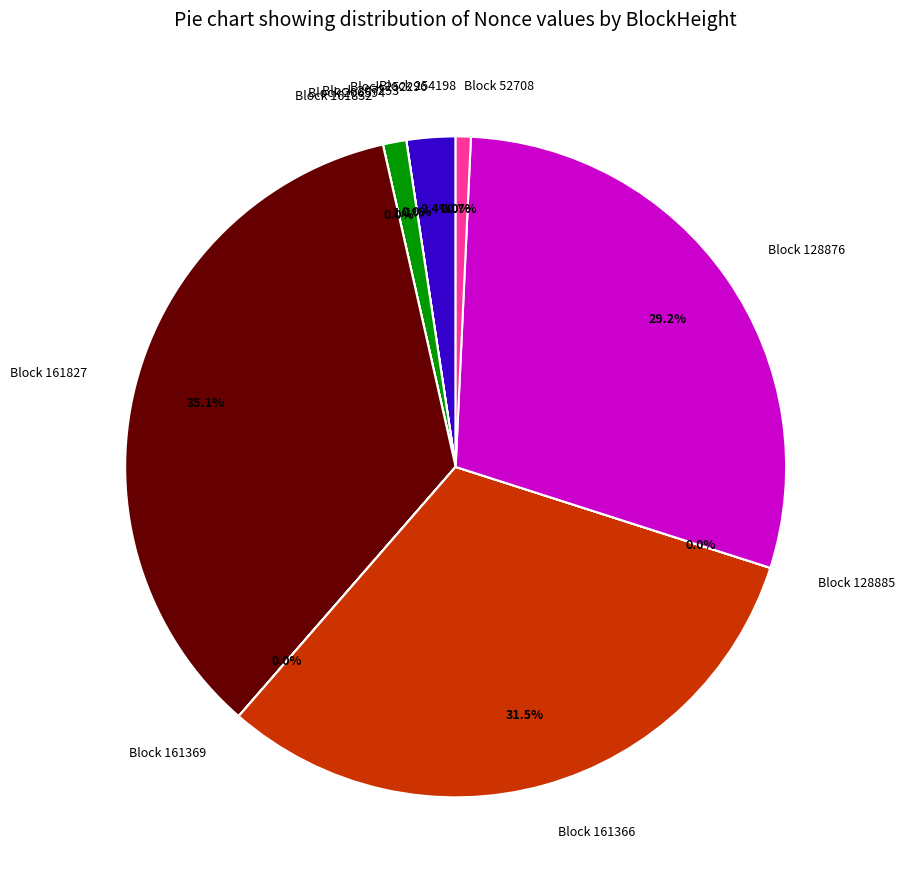

Which slice is the largest?

Block 161827